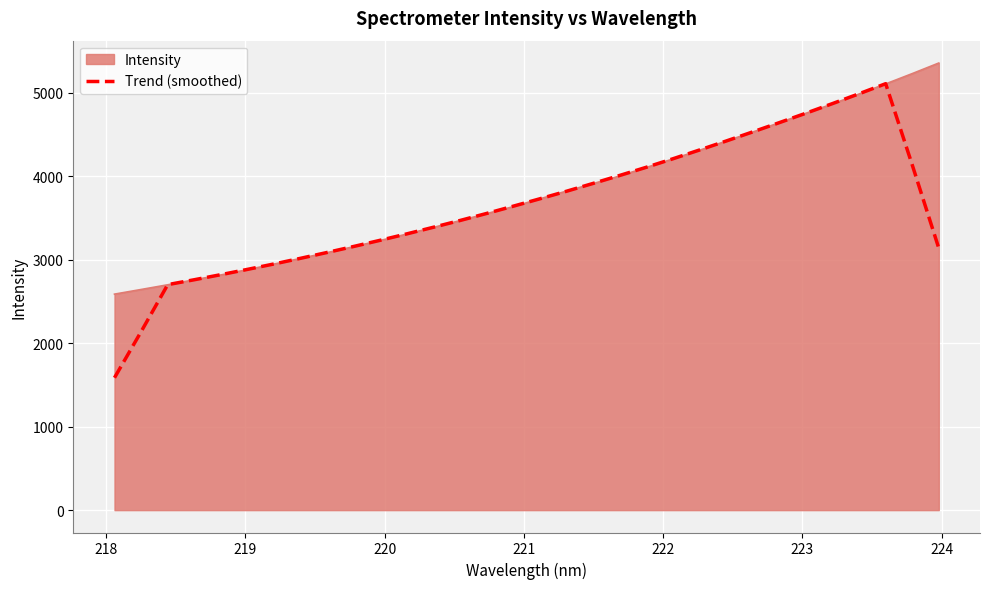

Which series has the widest spread of values?

Trend (smoothed)